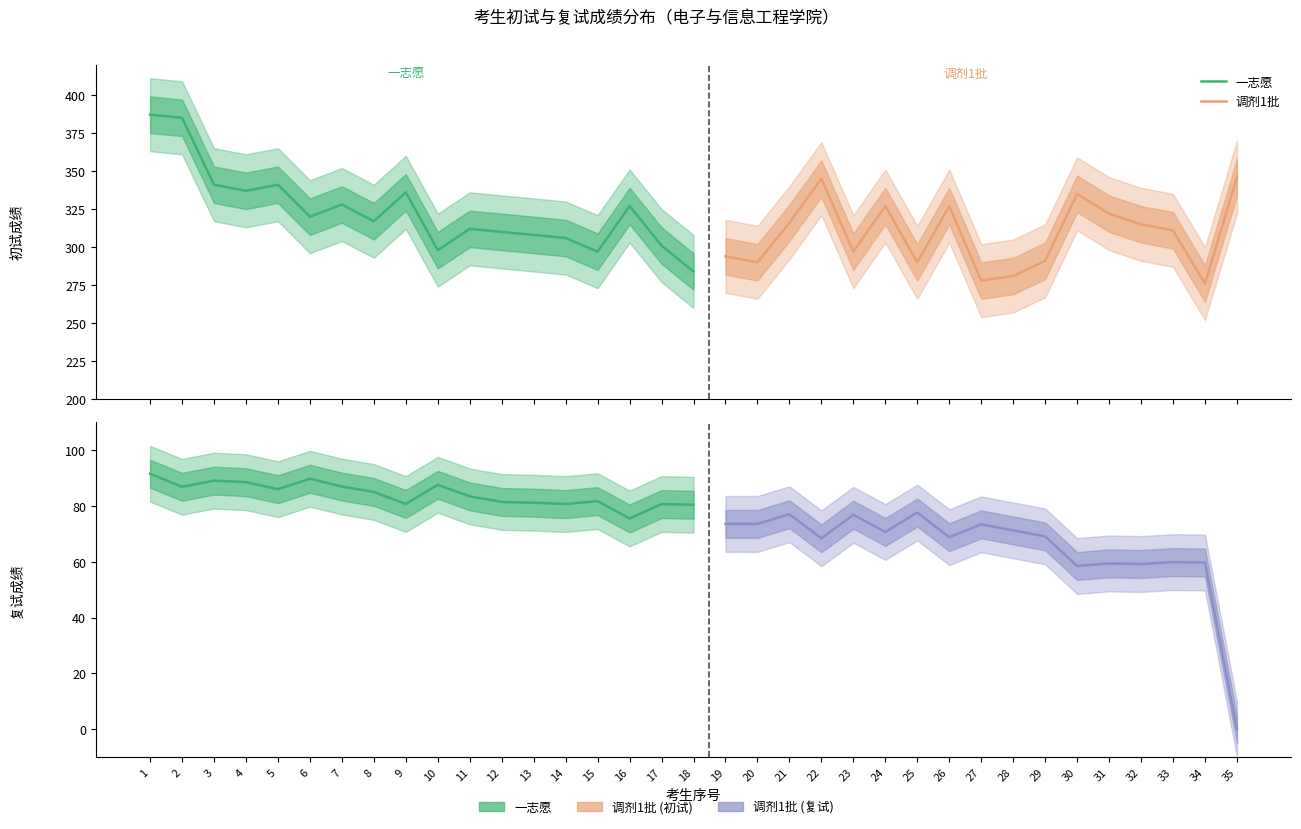

What is the difference between the second highest and second lowest values in the 复试成绩 series?

31.3